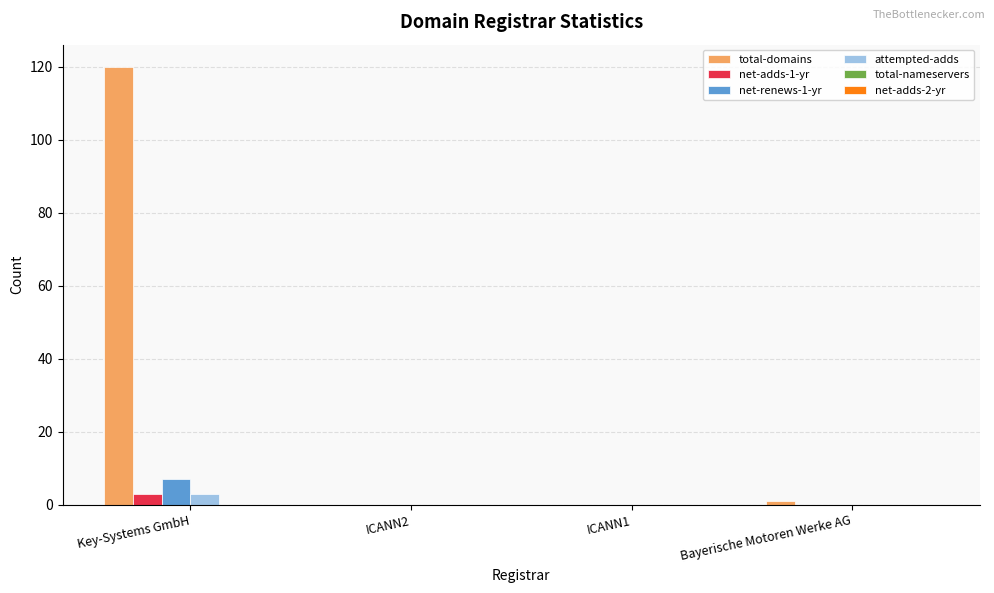

Which category has the highest value across all series?

Key-Systems GmbH